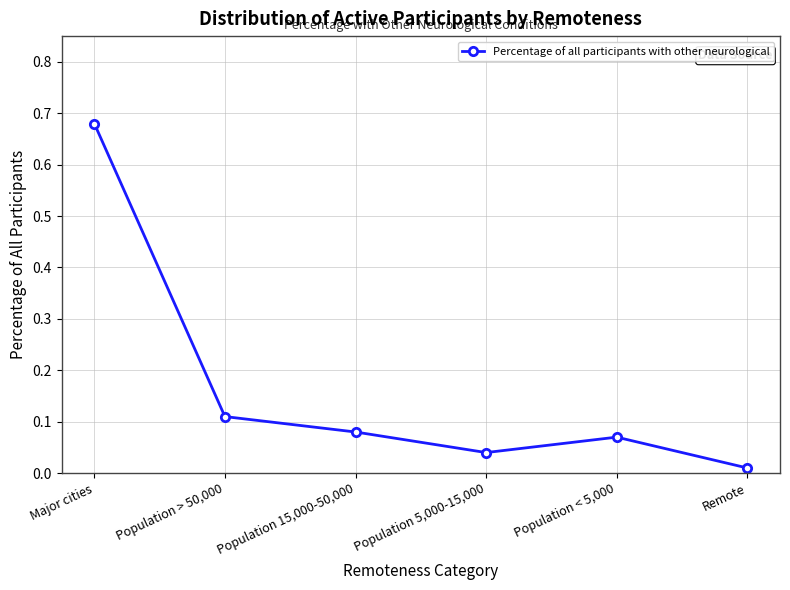

How many lines are shown in the chart?

1